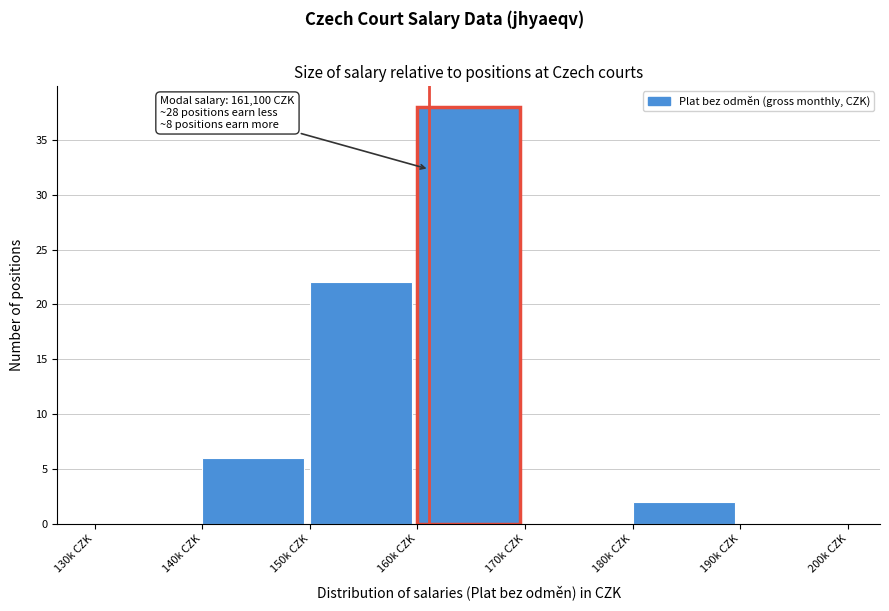

Reading left to right, what are all the values shown in this chart?

130k CZK=0	140k CZK=6	150k CZK=22	160k CZK=38	170k CZK=0	180k CZK=2	190k CZK=0